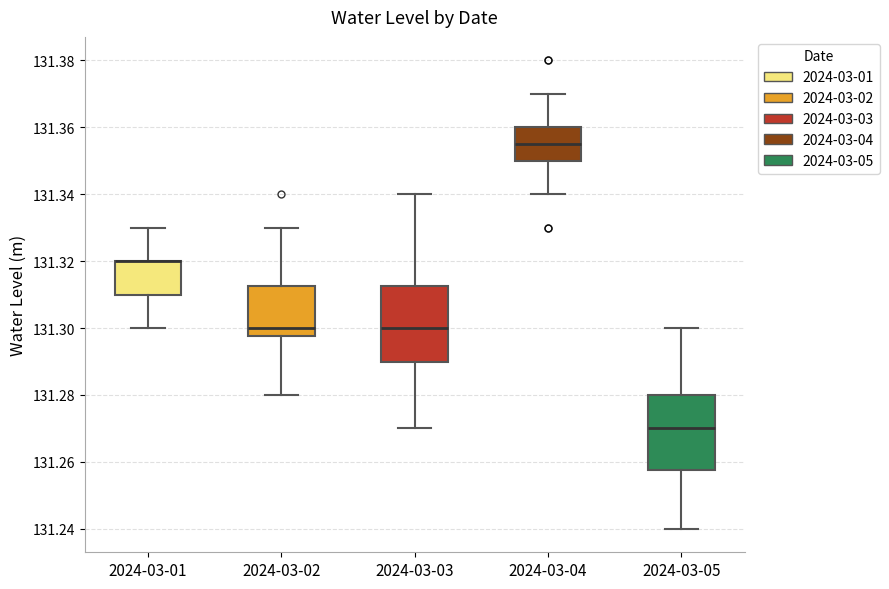

Reading left to right, read every box against the y-axis: the position of its median line, the range the box covers, and the ends of its whiskers. The values are not printed on the chart, so give them approximately, as read against the axis.

2024-03-01: median 131.320 (drawn on the box's upper edge), box 131.310 to 131.320, whiskers 131.300 to 131.330
2024-03-02: median 131.300, box 131.298 to 131.312, whiskers 131.280 to 131.330
2024-03-03: median 131.300, box 131.290 to 131.312, whiskers 131.270 to 131.340
2024-03-04: median 131.356, box 131.350 to 131.360, whiskers 131.340 to 131.370
2024-03-05: median 131.270, box 131.258 to 131.280, whiskers 131.240 to 131.300